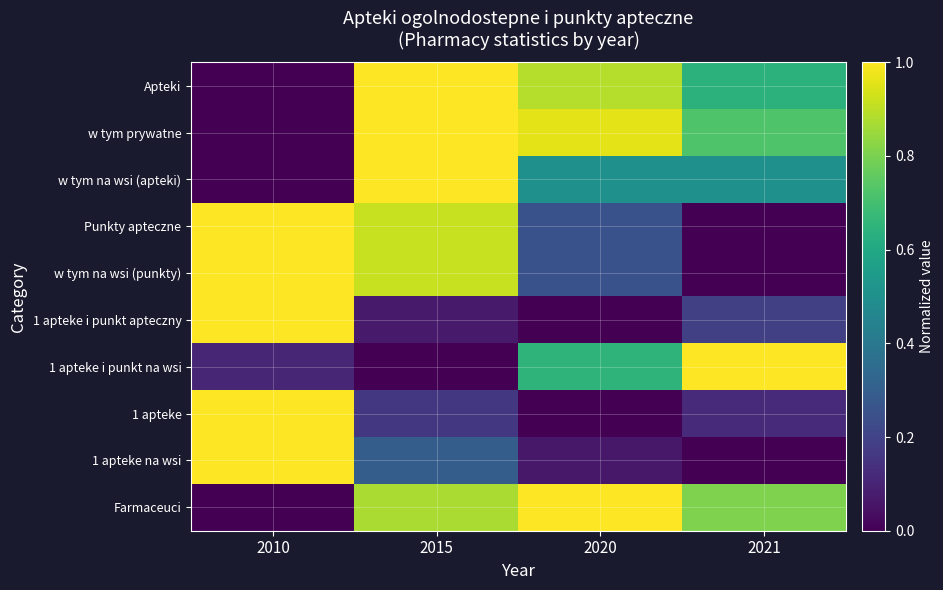

Which category has the lowest value across all series?

2010